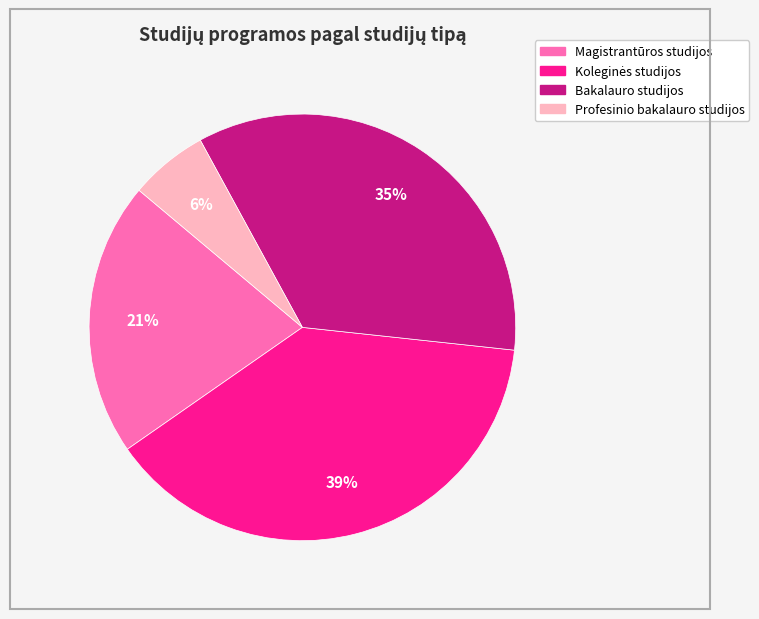

How many slices are in this pie chart?

4